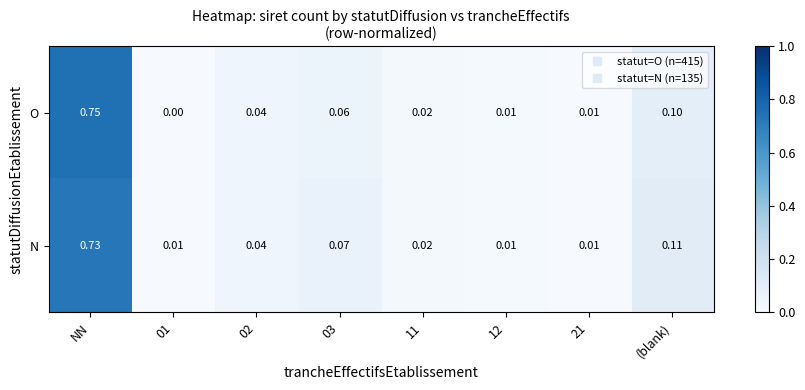

At how many categories does at least one series exceed 0?

8